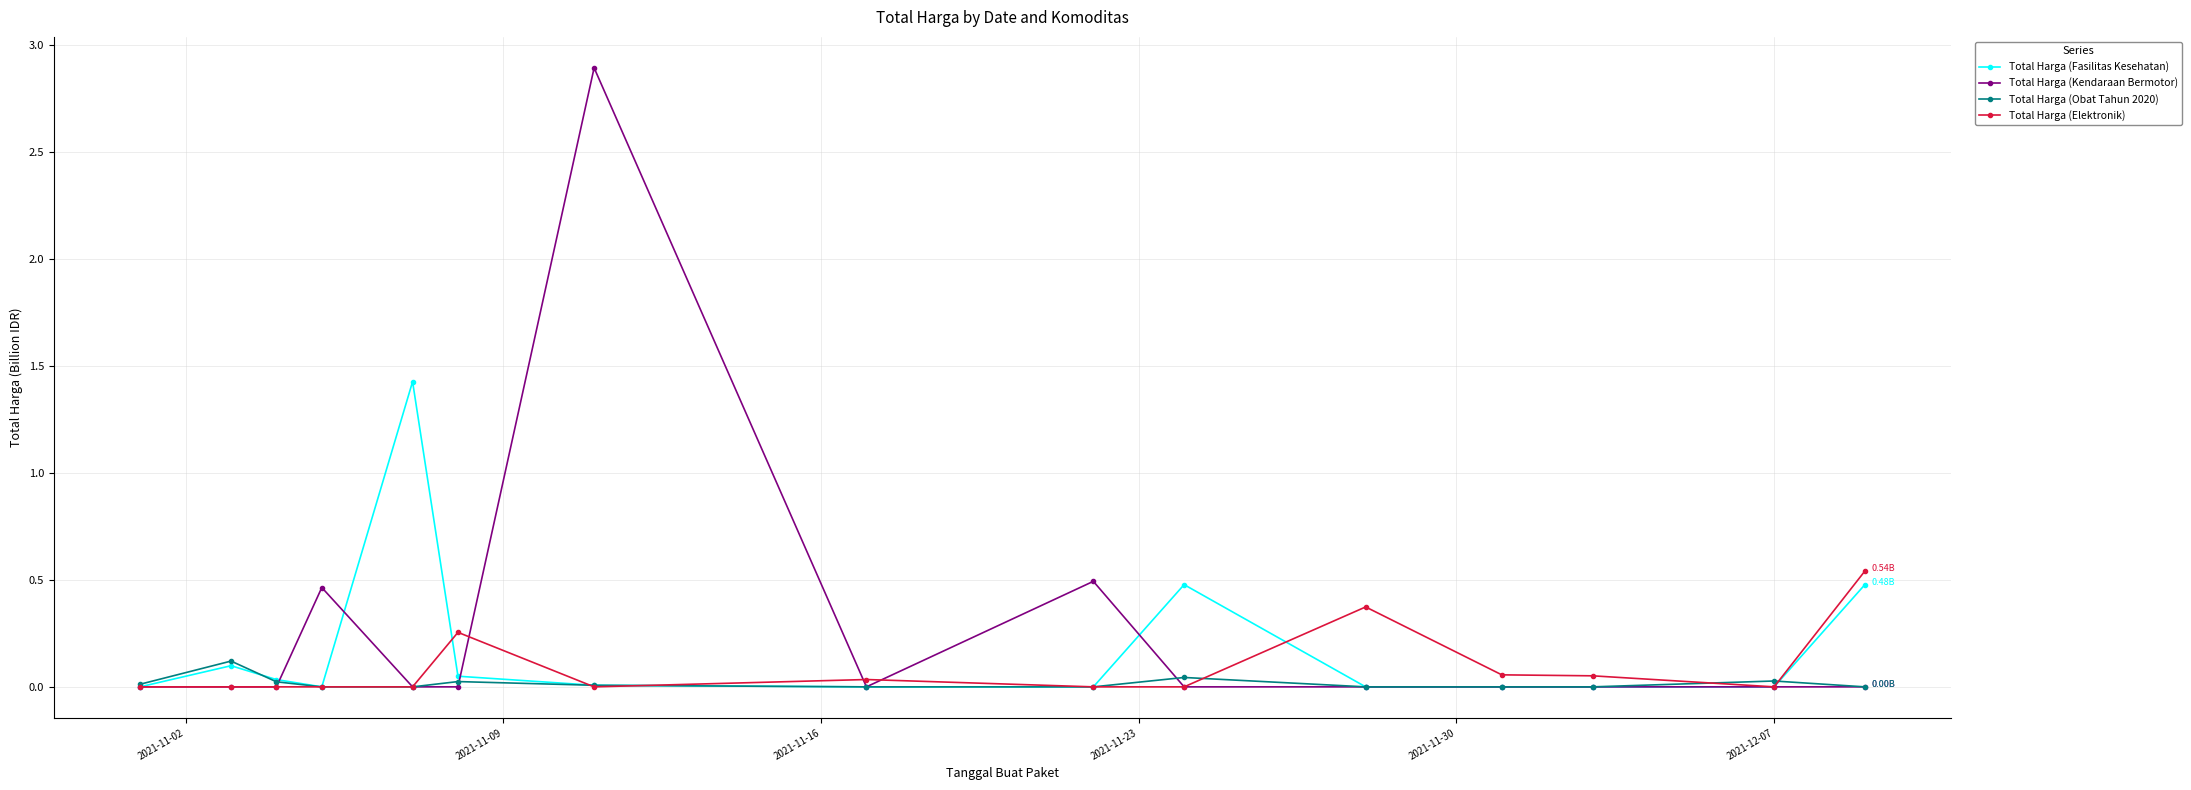

Count the number of data series in this chart.

4